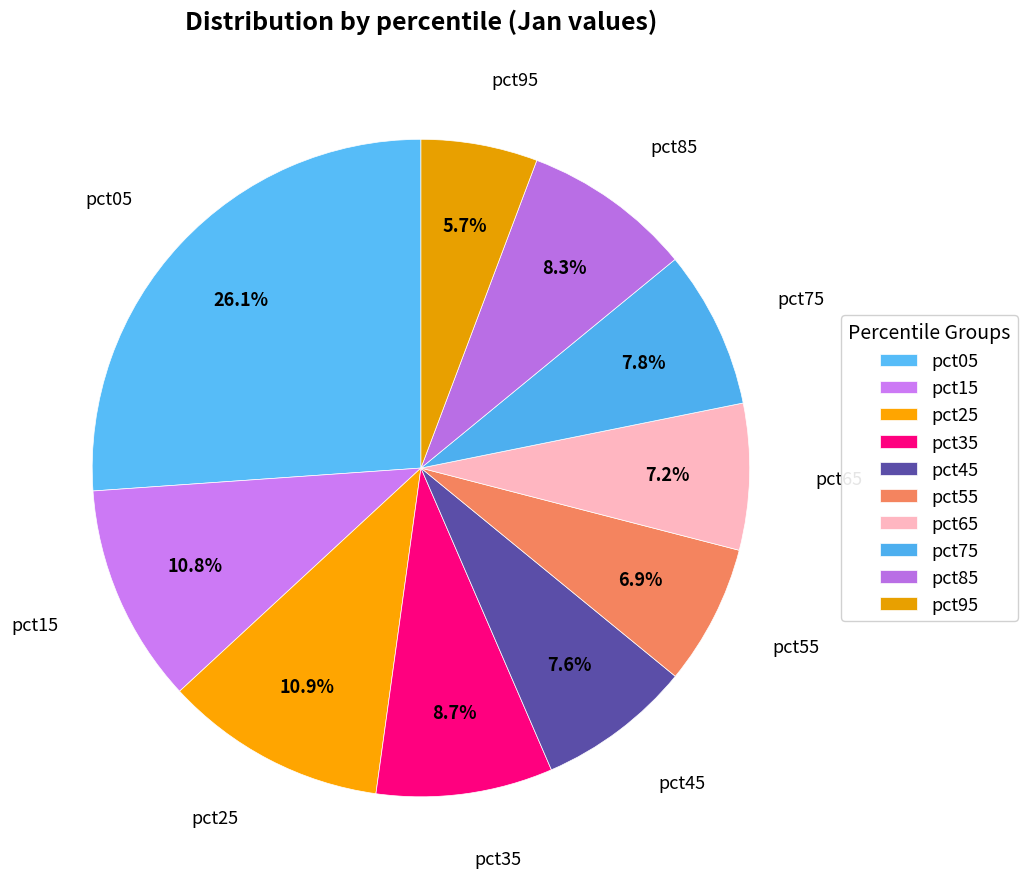

To the nearest percent, what percentage of the pie is pct55?

7%